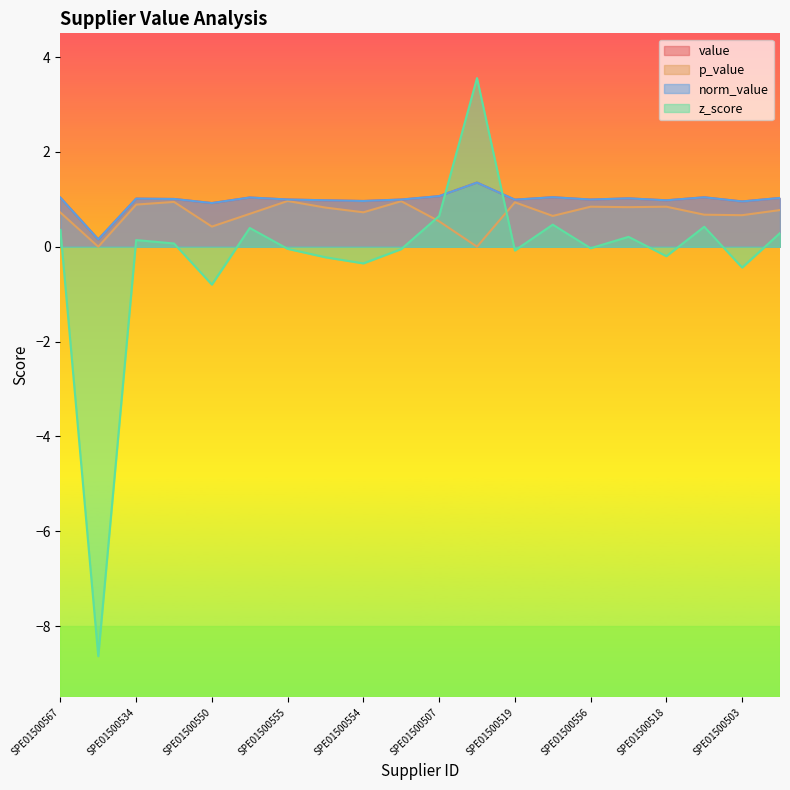

True or false: p_value and z_score intersect in this chart.

True